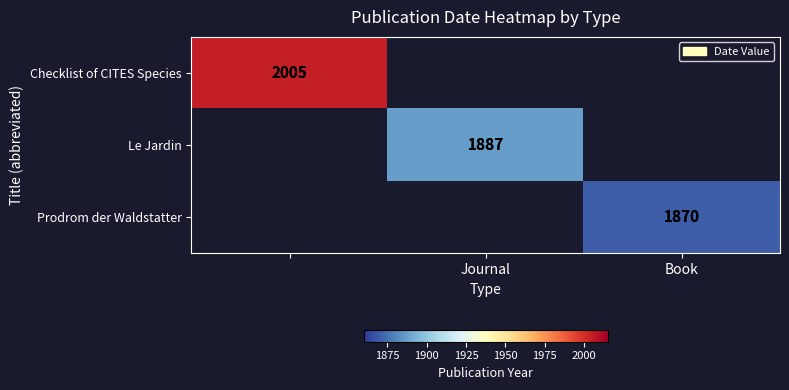

True or false: Le Jardin has a value of 2866 at Journal.

False